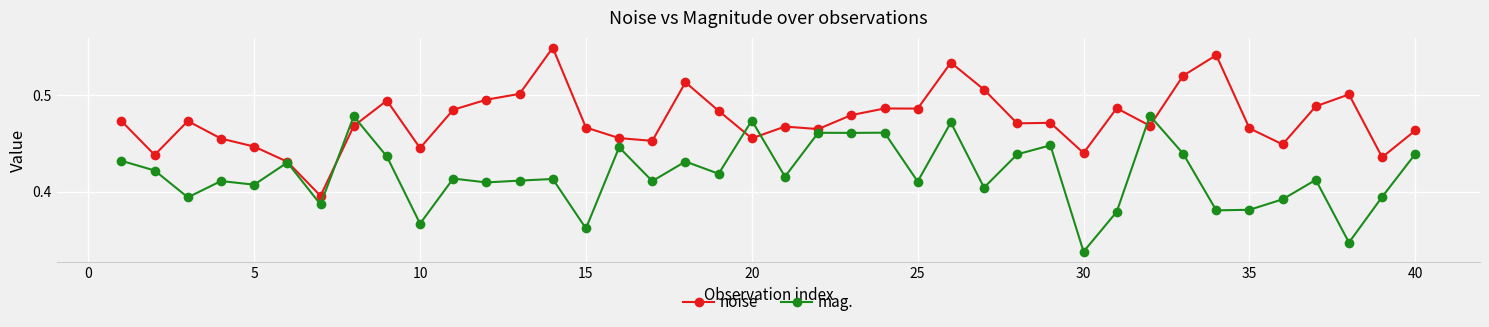

True or false: noise and mag. intersect in this chart.

True